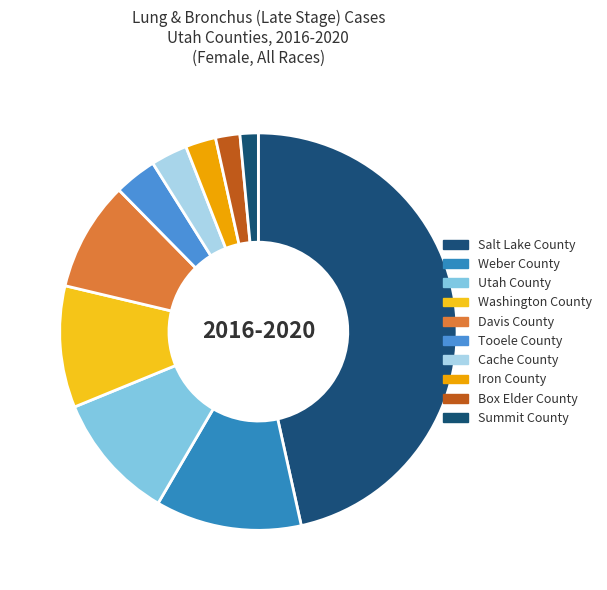

To the nearest percent, what percentage of the pie is Utah County?

10%